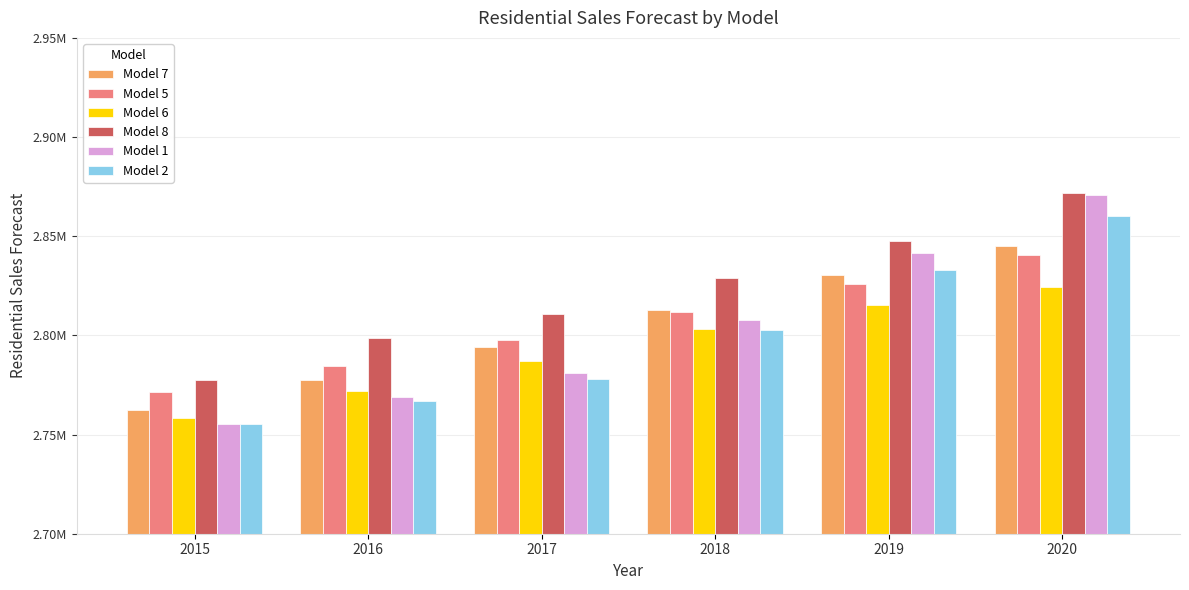

Read the Model 5 value at 2019.

2825740.6